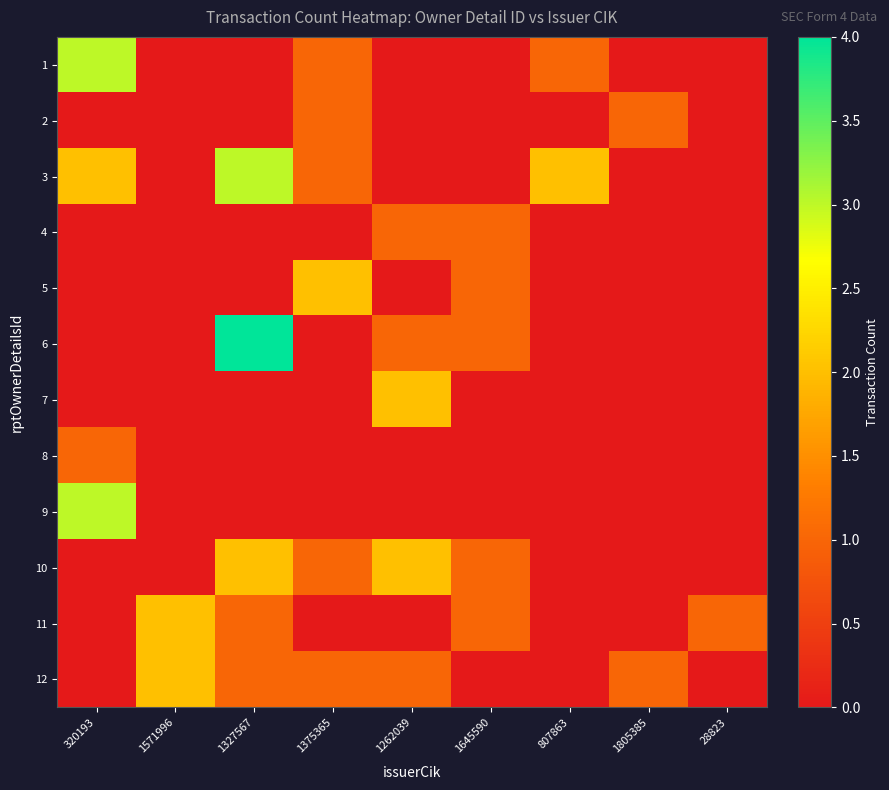

Rank the series at 1805385 from highest to lowest value.

2, 12, 1, 3, 4, 5, 6, 7, 8, 9, 10, 11